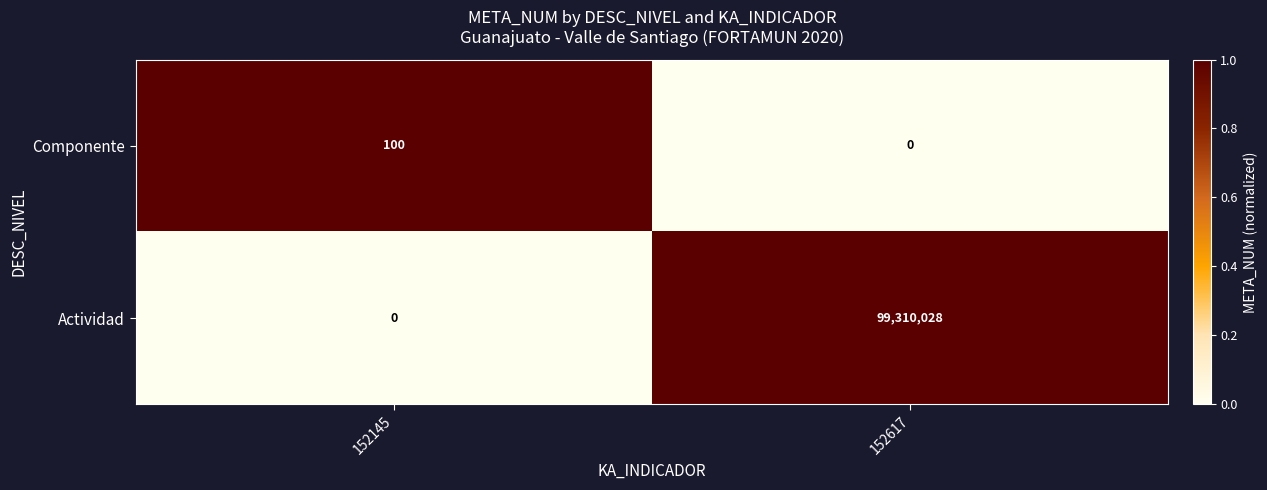

Is it true that Componente equals 0 at 152617?

True